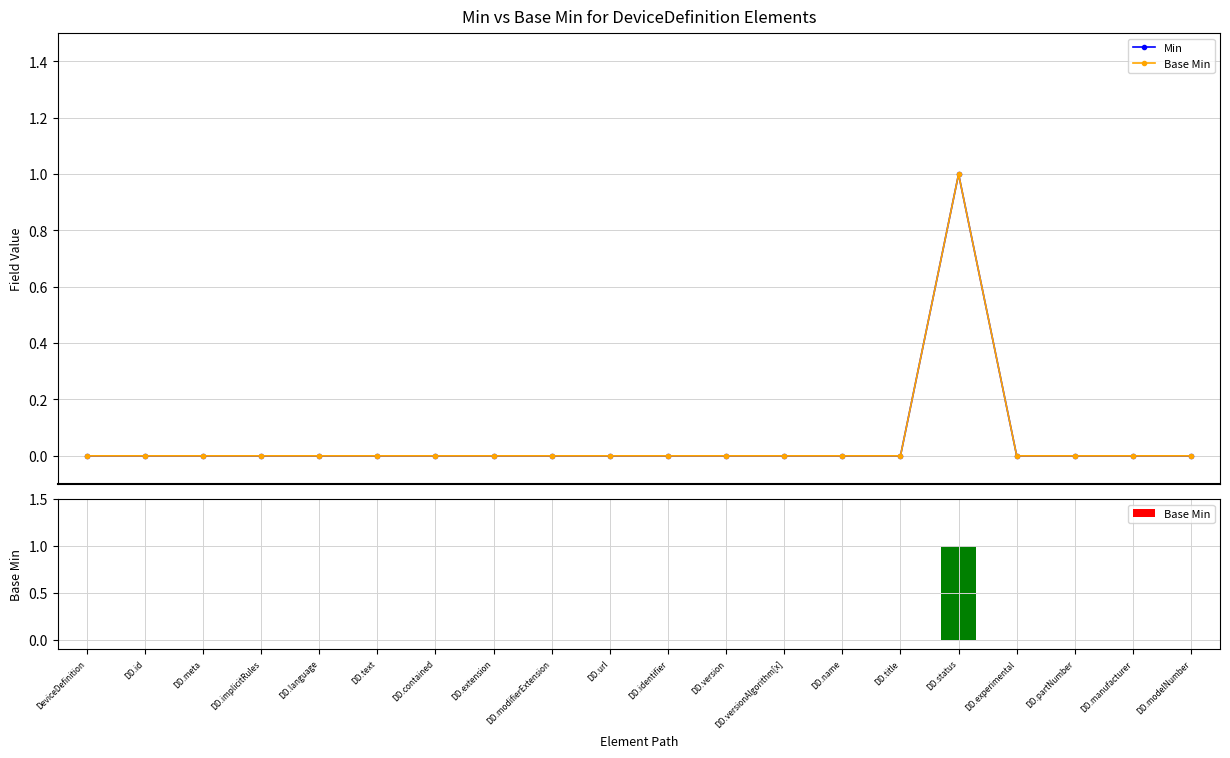

Reading right to left, what are all the values shown in this chart?

Min: 0	0	0	0	1	0	0	0	0	0	0	0	0	0	0	0	0	0	0	0
Base Min: 0	0	0	0	1	0	0	0	0	0	0	0	0	0	0	0	0	0	0	0